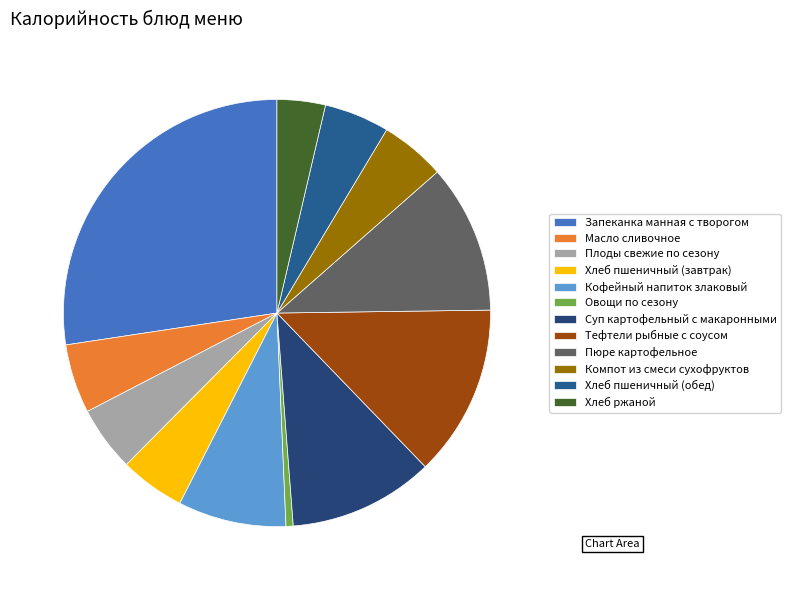

Is it true that Пюре картофельное is 11% of the pie?

True